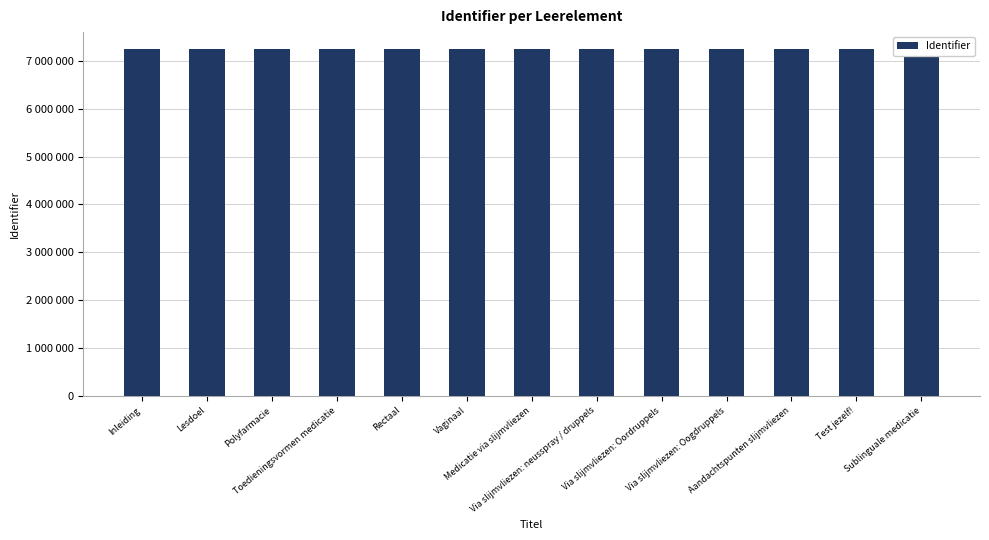

What is the average value?

7238418